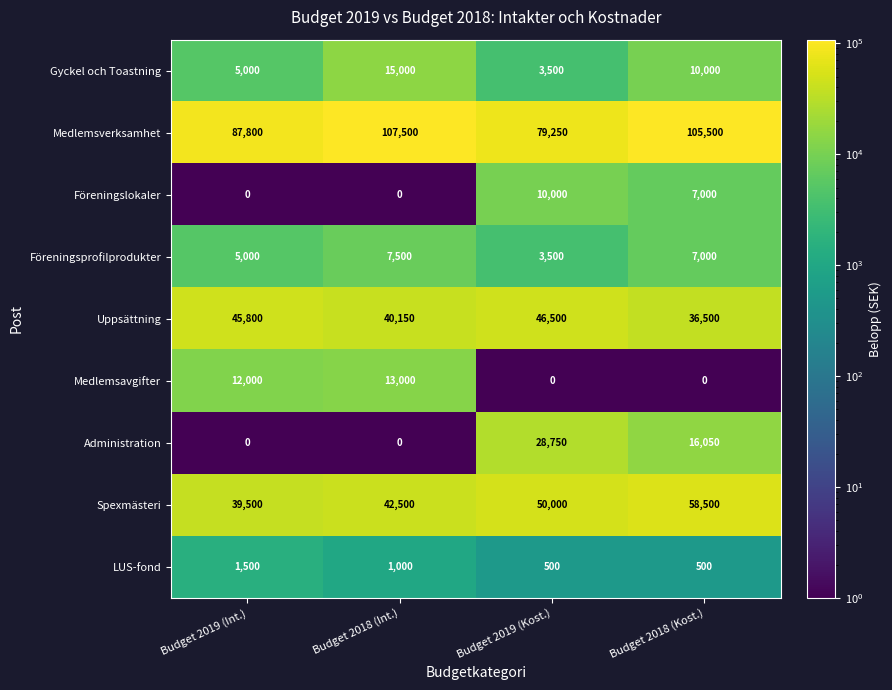

List the series in order of their peak value, highest first.

Medlemsverksamhet, Spexmästeri, Uppsättning, Administration, Gyckel och Toastning, Medlemsavgifter, Föreningslokaler, Föreningsprofilprodukter, LUS-fond